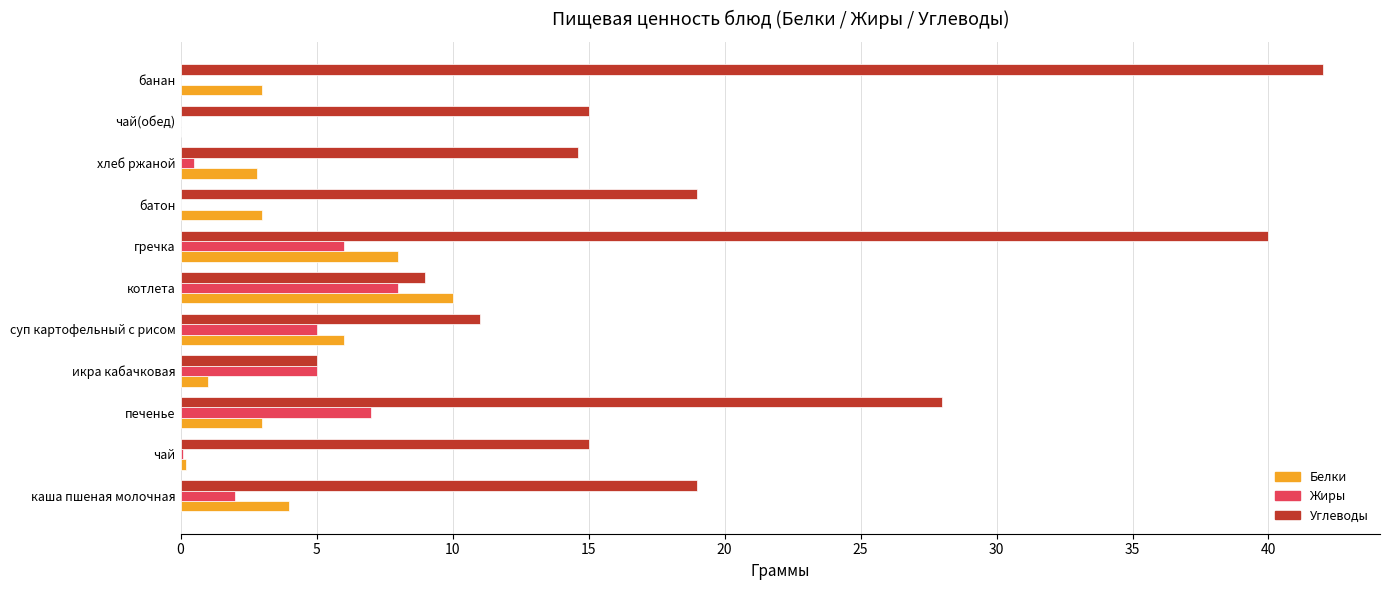

Is it true that Углеводы equals 19.0 at батон?

True